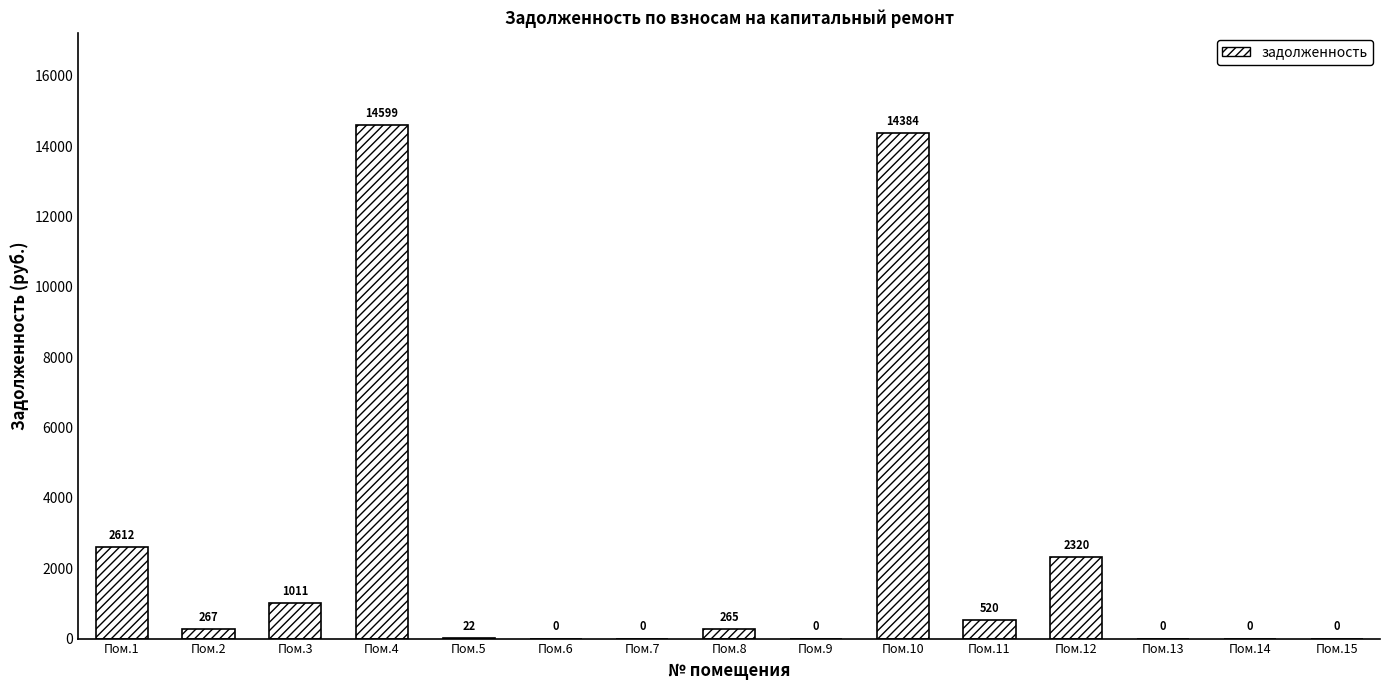

Where does the data first go above 264?

Пом.1